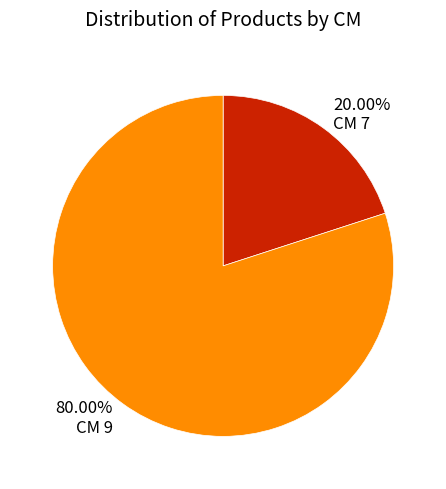

Between CM 9 and CM 7, which is larger?

CM 9